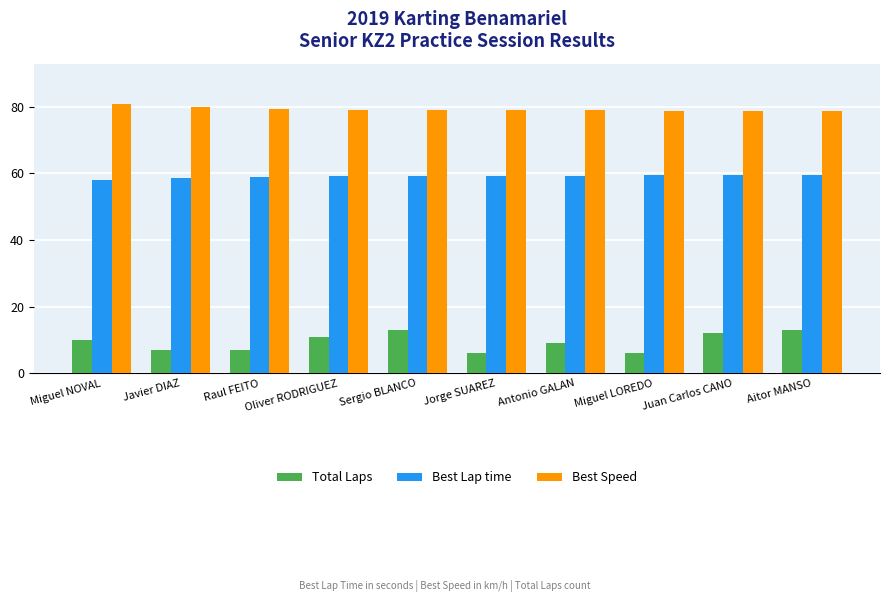

Is it true that Best Speed equals 34.0 at Javier DIAZ?

False